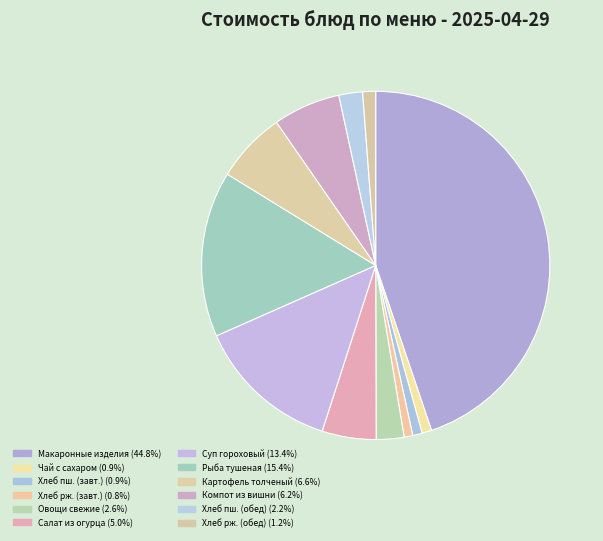

How many segments does this pie chart have?

12